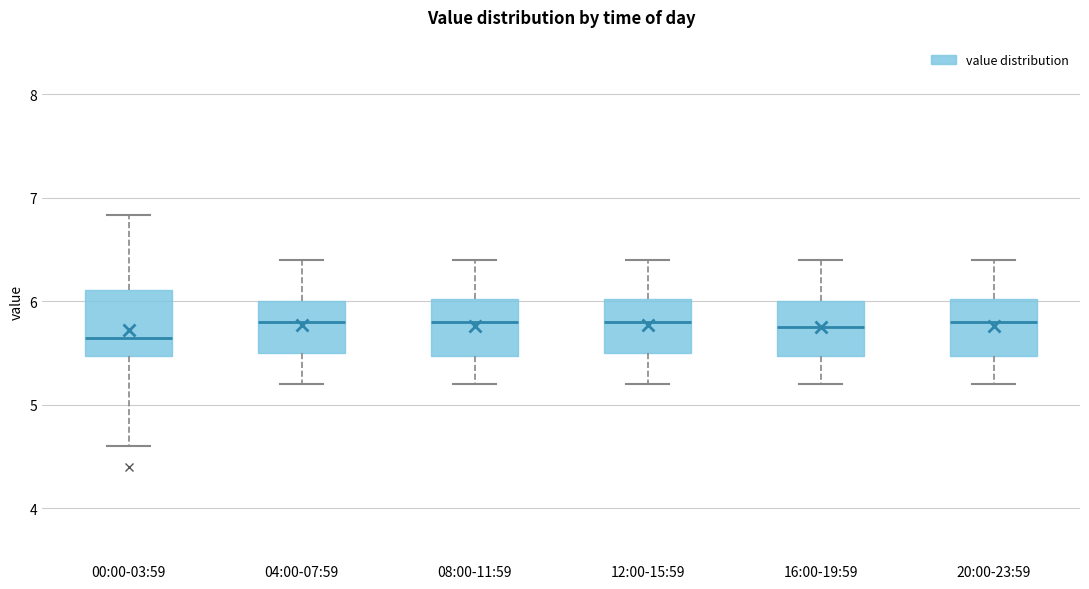

Where is the upper edge of the box for 20:00-23:59 on the y-axis? The values are not printed on the chart, so give them approximately, as read against the axis.

6.0